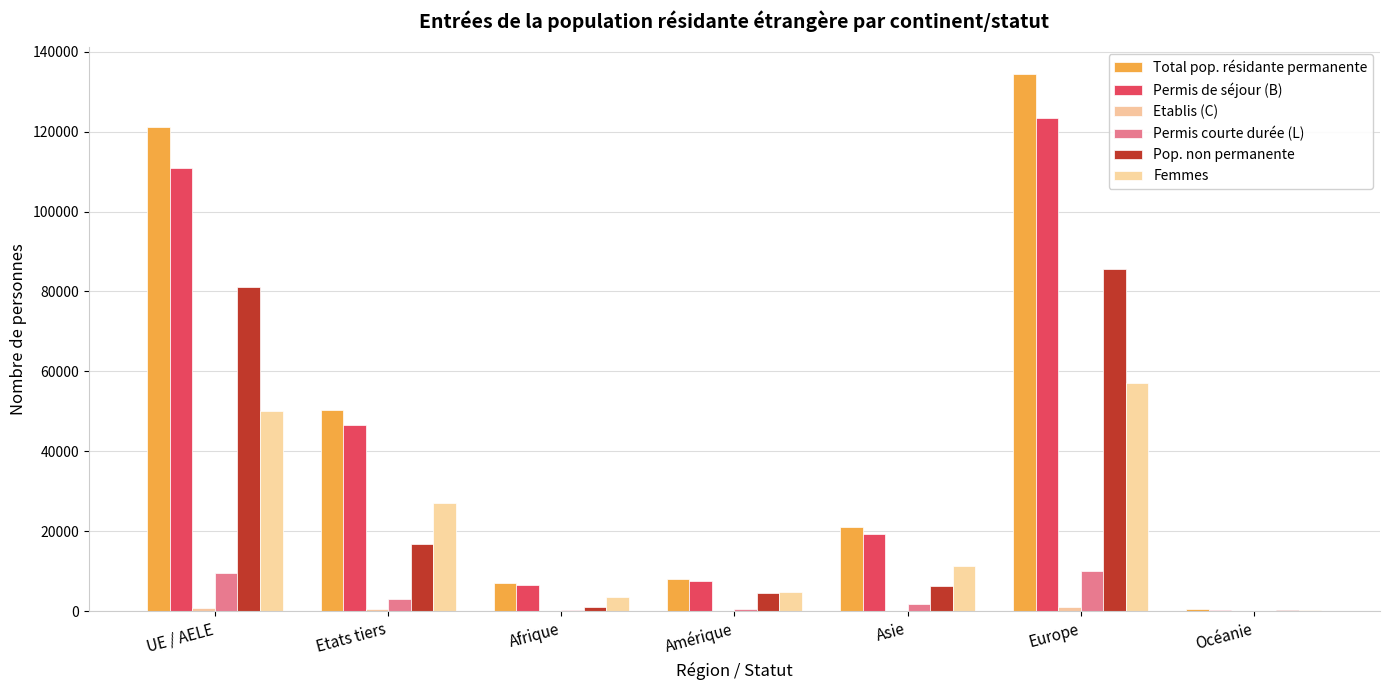

Are the bars grouped side by side (vs. stacked)?

Yes